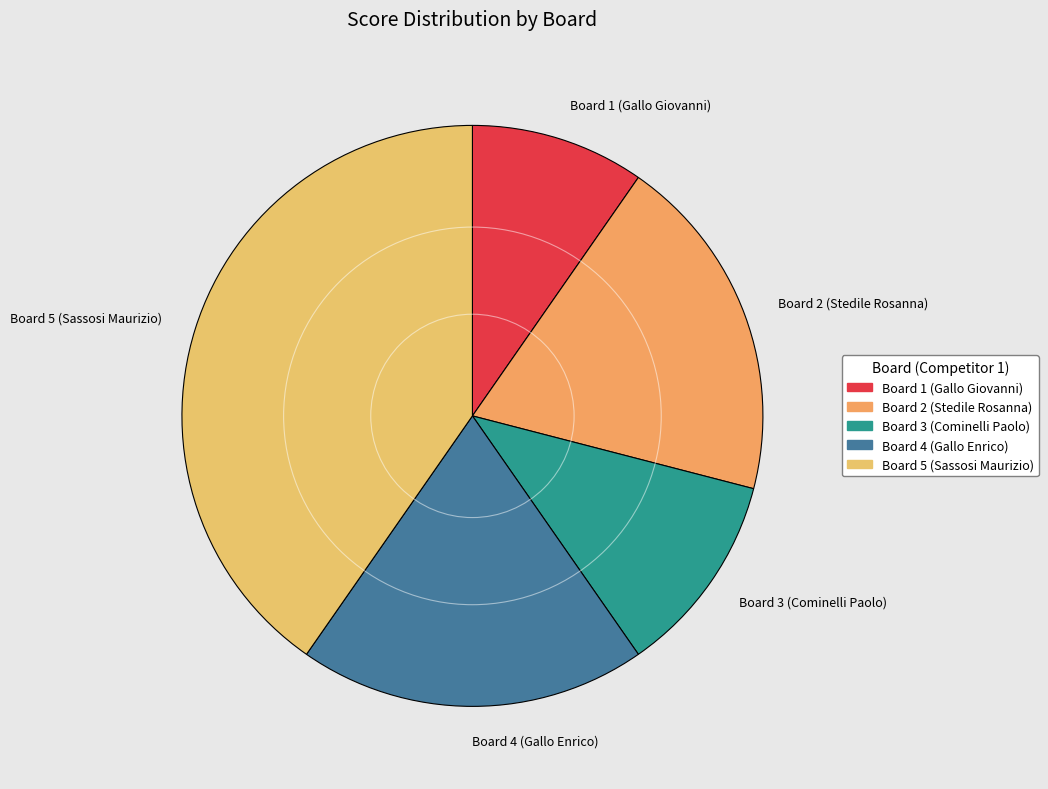

Which category has the biggest portion of the pie?

Board 5 (Sassosi Maurizio)